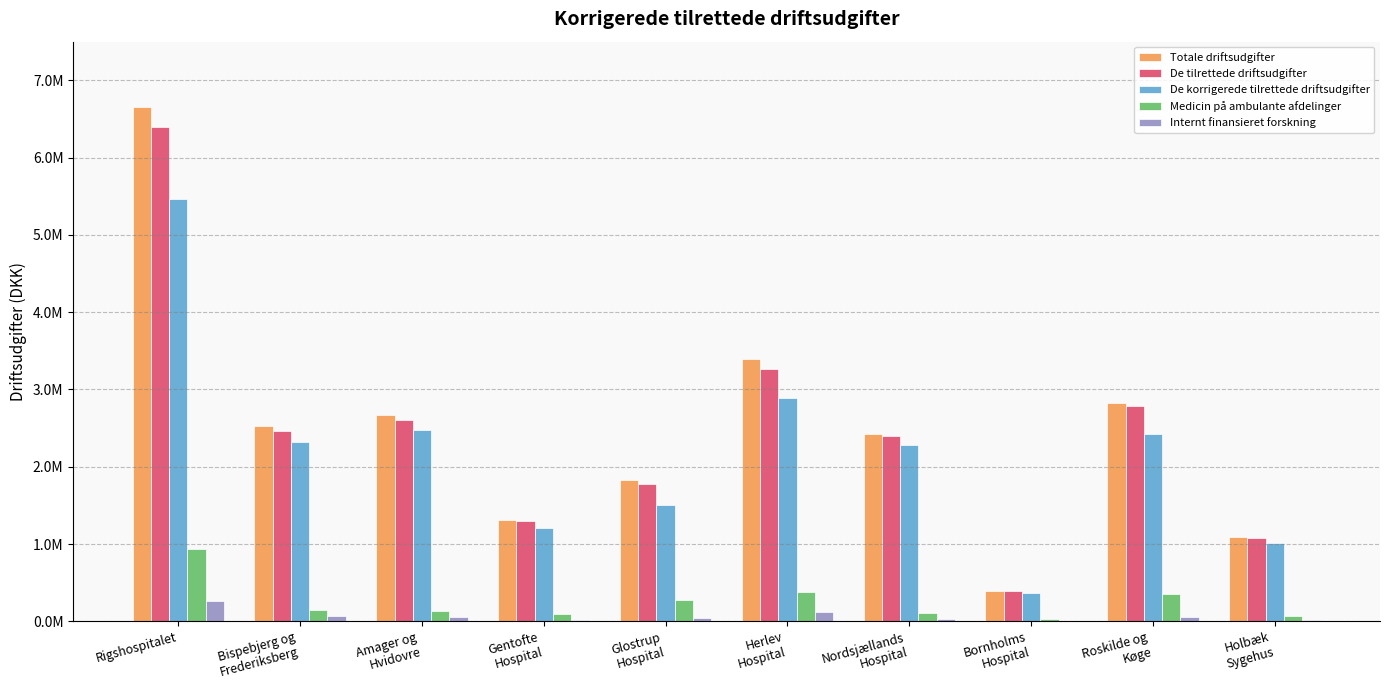

What is the maximum value for Internt finansieret forskning?

257260.3